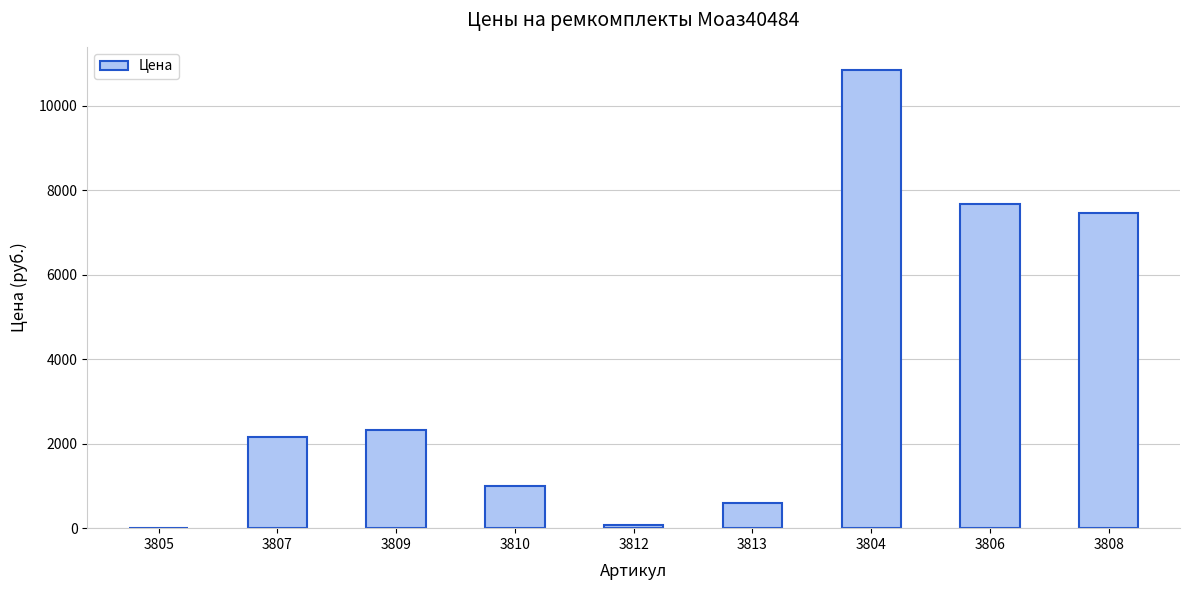

How many data points are above 2154?

5